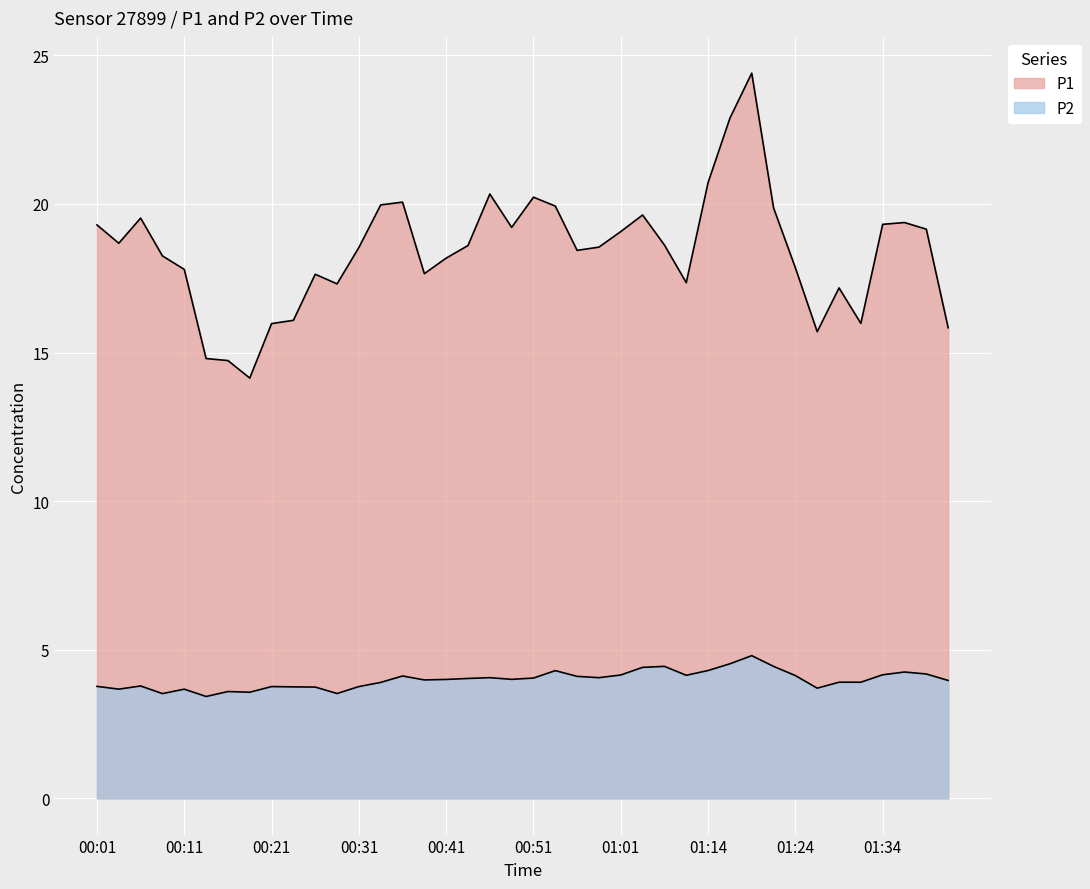

True or false: P1 and P2 intersect in this chart.

False